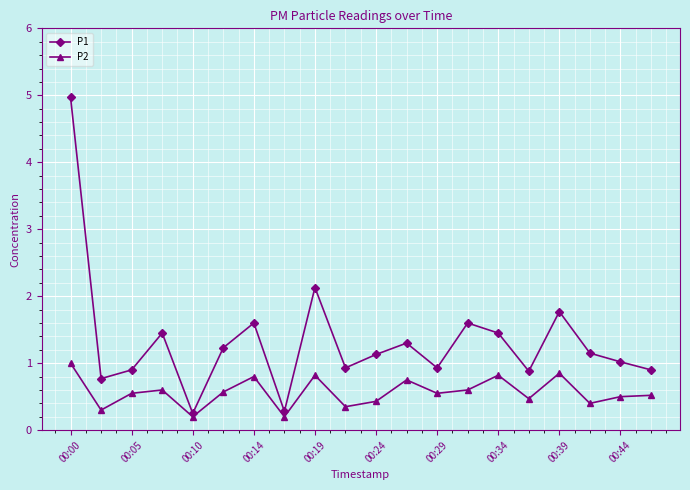

Which series has the largest total across all categories?

P1